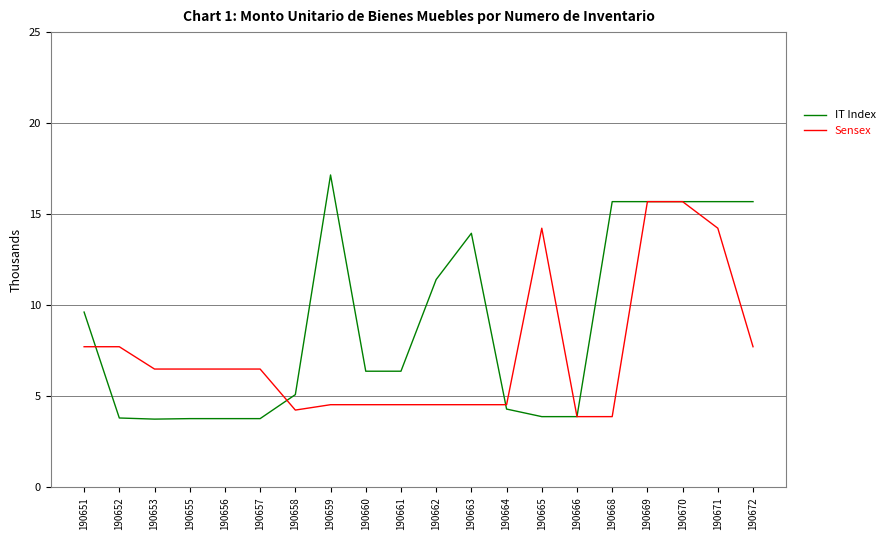

Read the Sensex value at 190668.

3.9